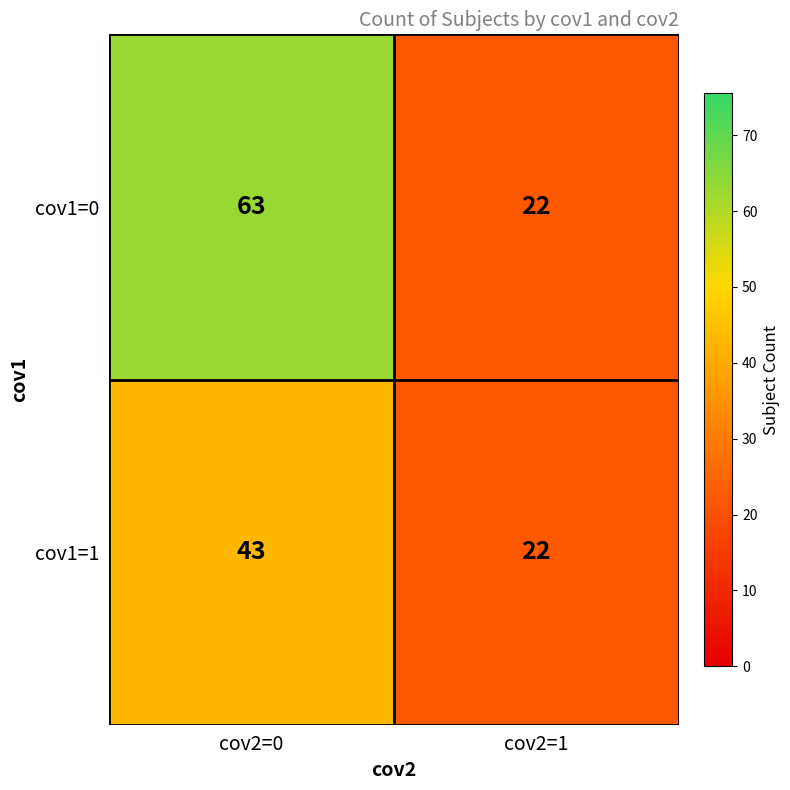

What is the maximum value for cov1=1?

43